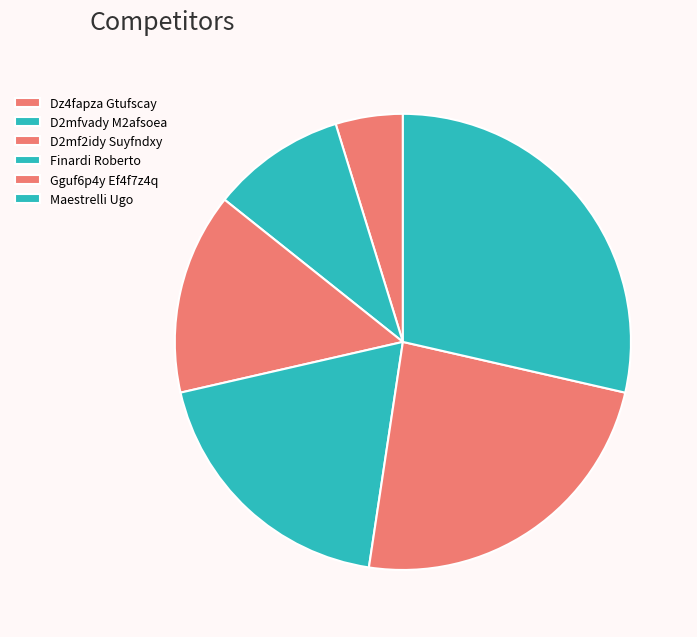

To the nearest percent, what is the combined percentage of Gguf6p4y Ef4f7z4q and Dz4fapza Gtufscay?

29%